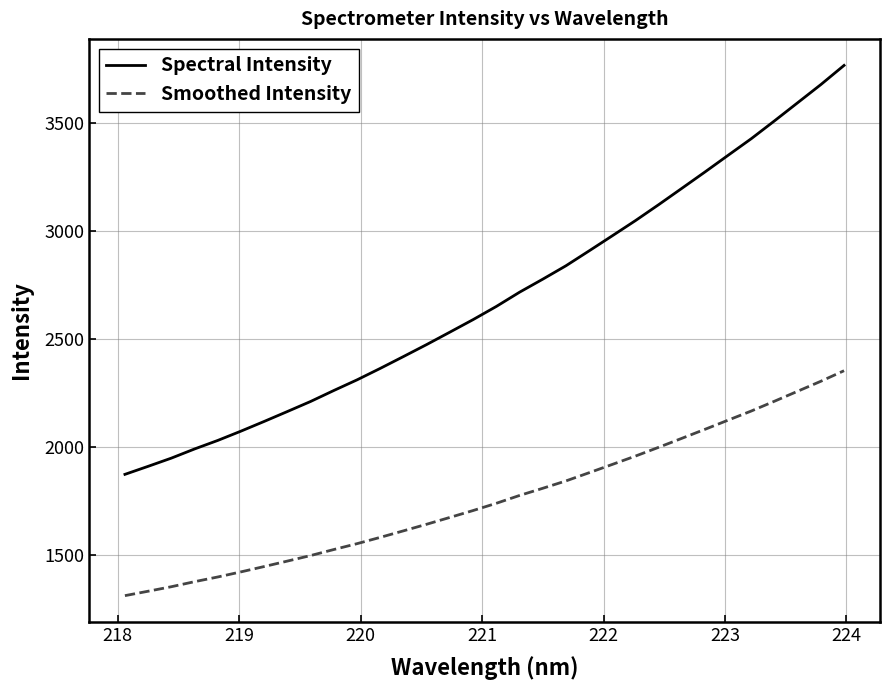

Which series has the largest total across all categories?

Spectral Intensity